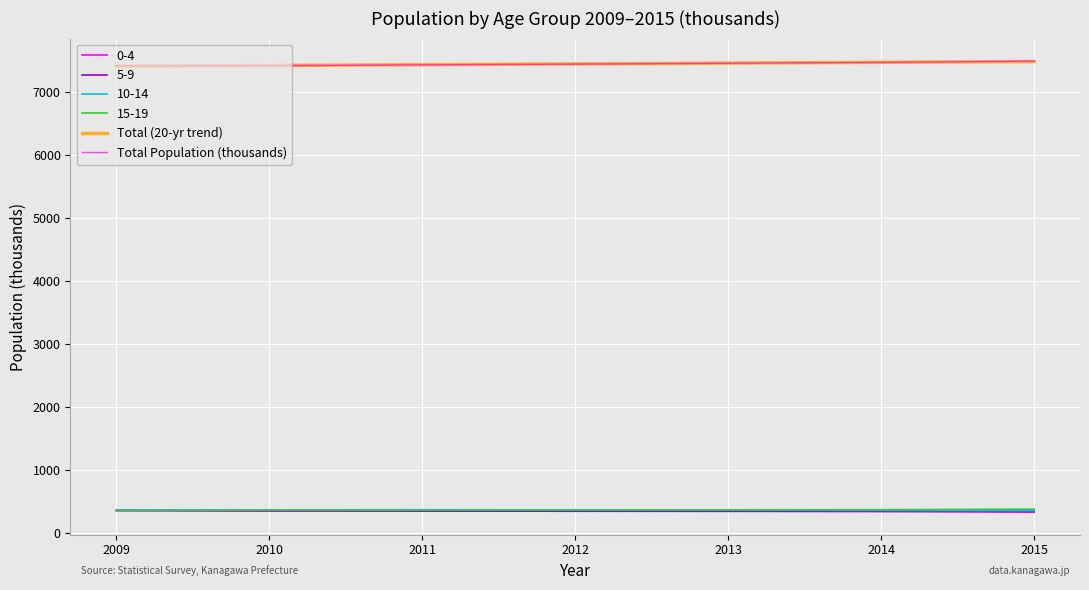

What is the approximate value of Total Population (thousands) at 2009?

7409.2